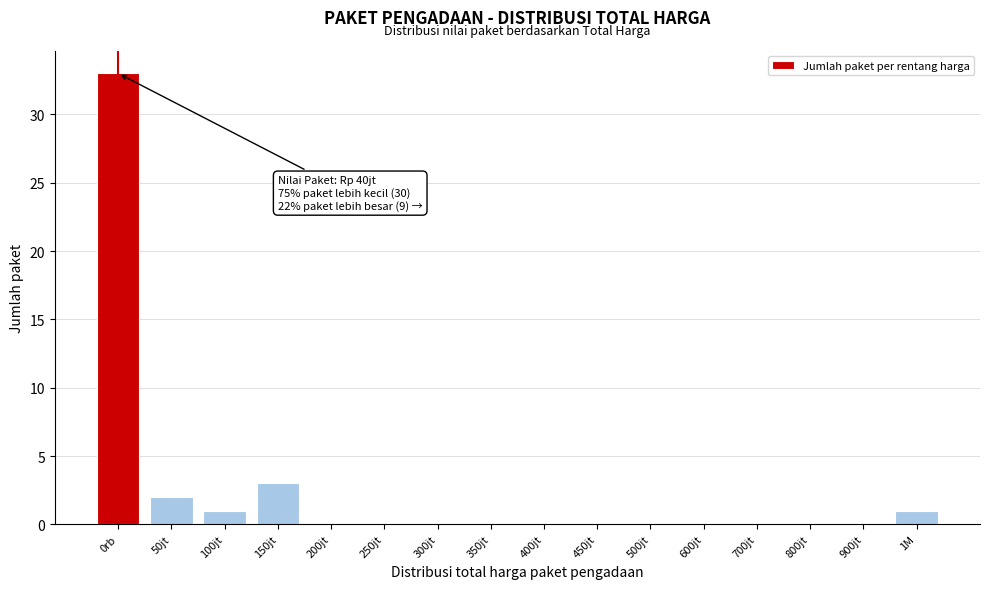

Reading left to right, transcribe all the data shown in this chart.

0rb=33	50jt=2	100jt=1	150jt=3	200jt=0	250jt=0	300jt=0	350jt=0	400jt=0	450jt=0	500jt=0	600jt=0	700jt=0	800jt=0	900jt=0	1M=1